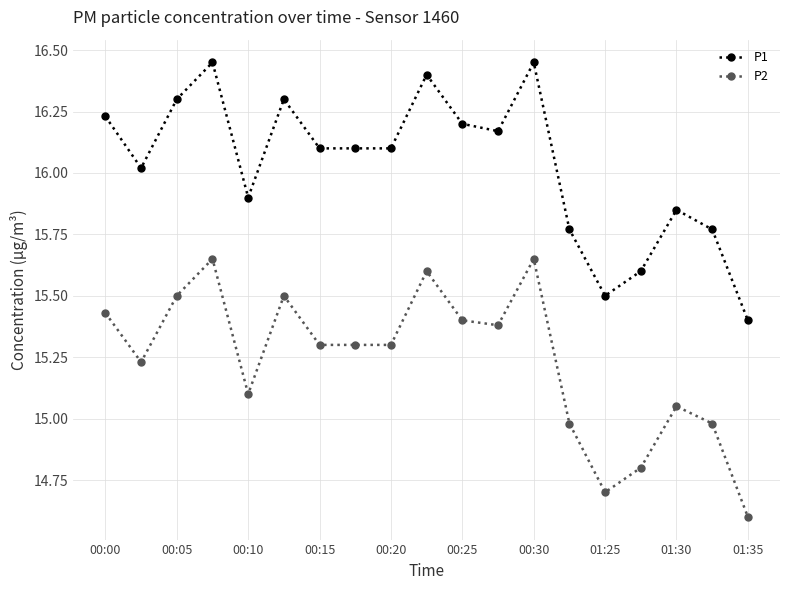

True or false: P2 has more than 1 points higher than both neighbors.

True